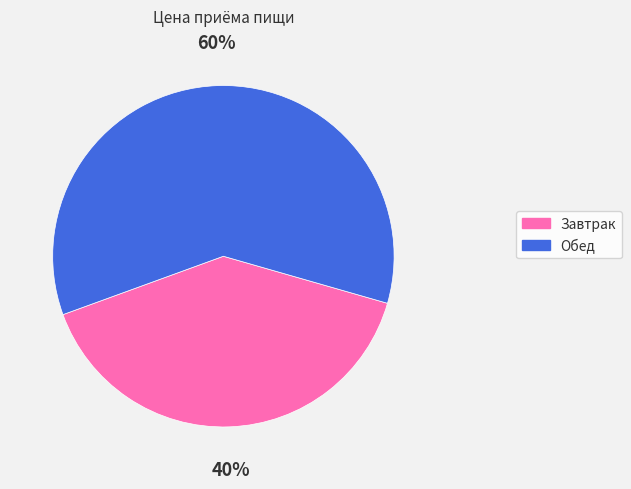

Count the number of slices in the pie.

2